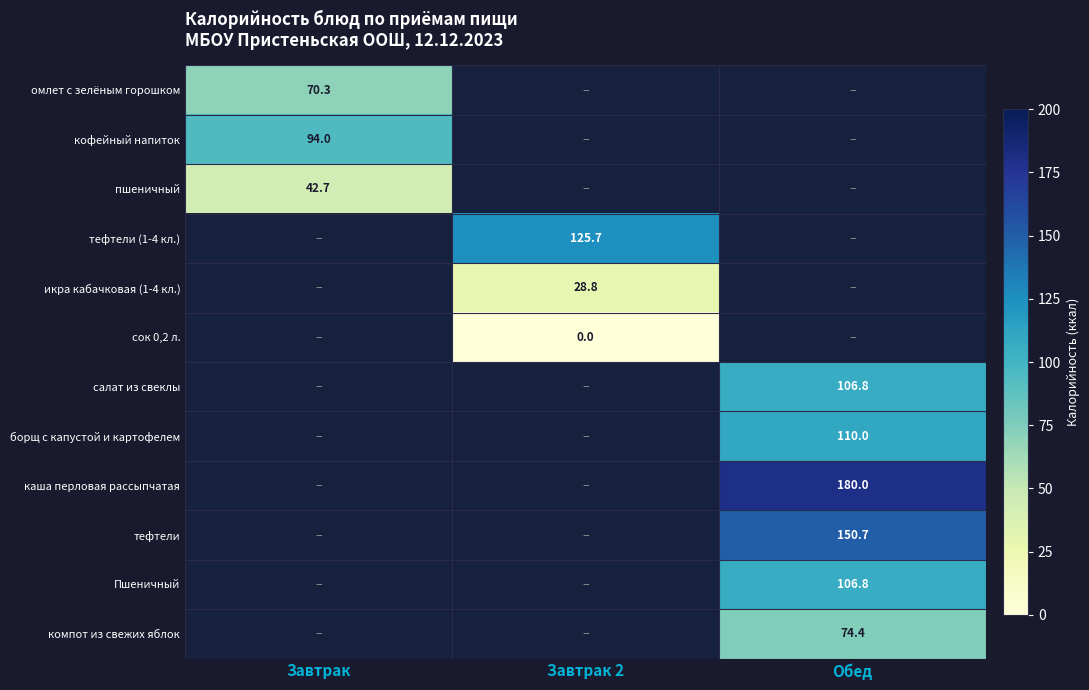

At which category does the chart reach its peak across all series?

Обед